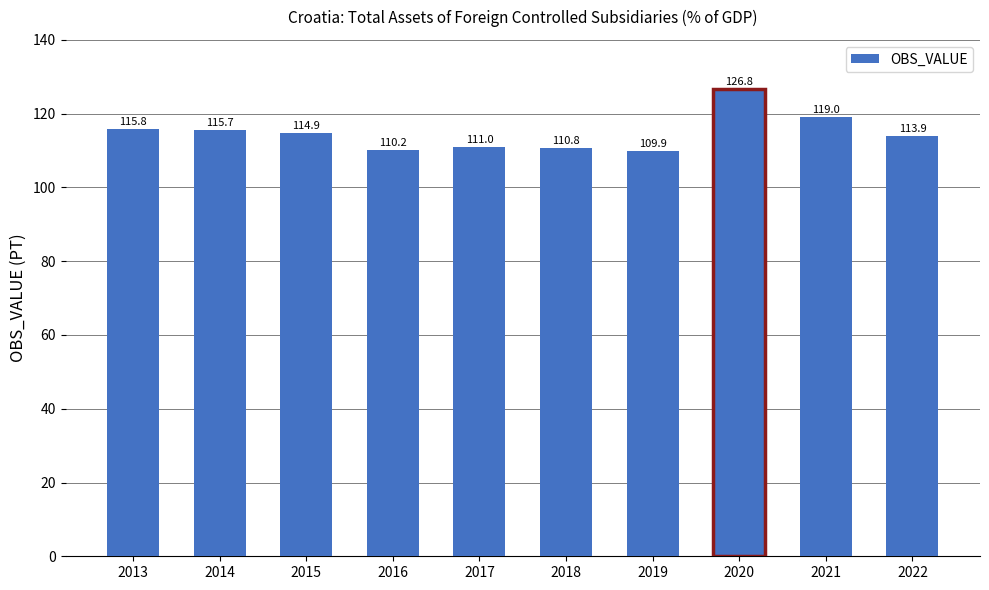

Rank the categories by value from highest to lowest.

2020, 2021, 2013, 2014, 2015, 2022, 2017, 2018, 2016, 2019